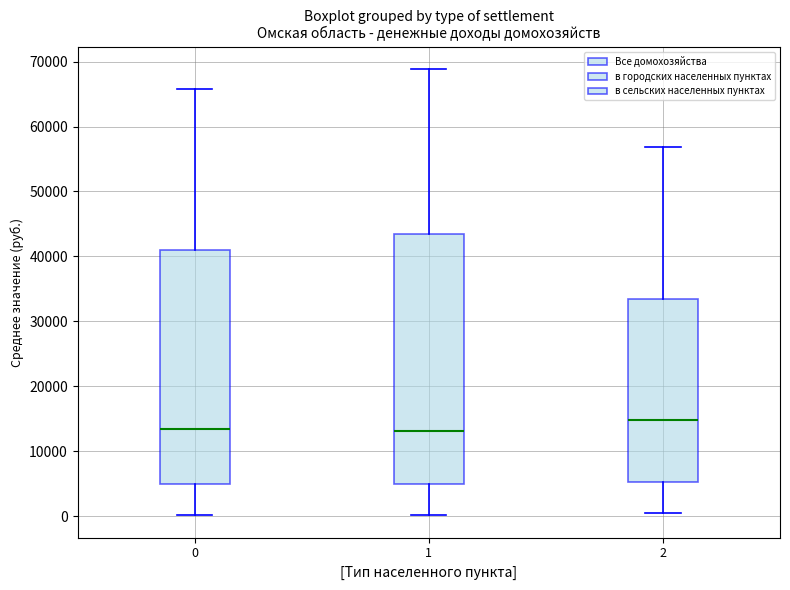

Where does the median line of the box at x = 2 sit on the y-axis? The values are not printed on the chart, so give them approximately, as read against the axis.

15000